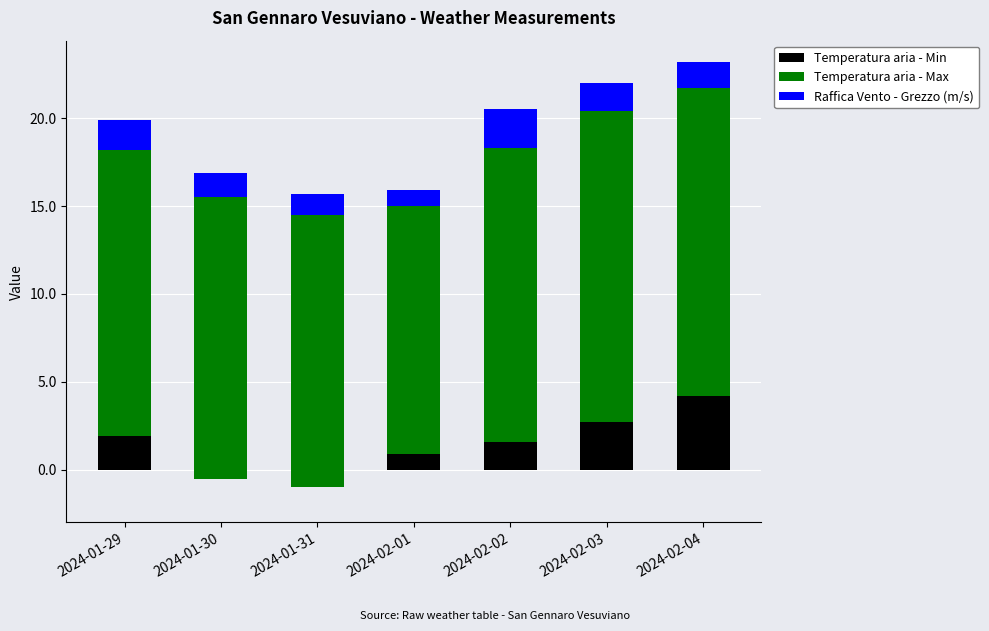

What is the sum of all Raffica Vento - Grezzo (m/s) values?

10.5